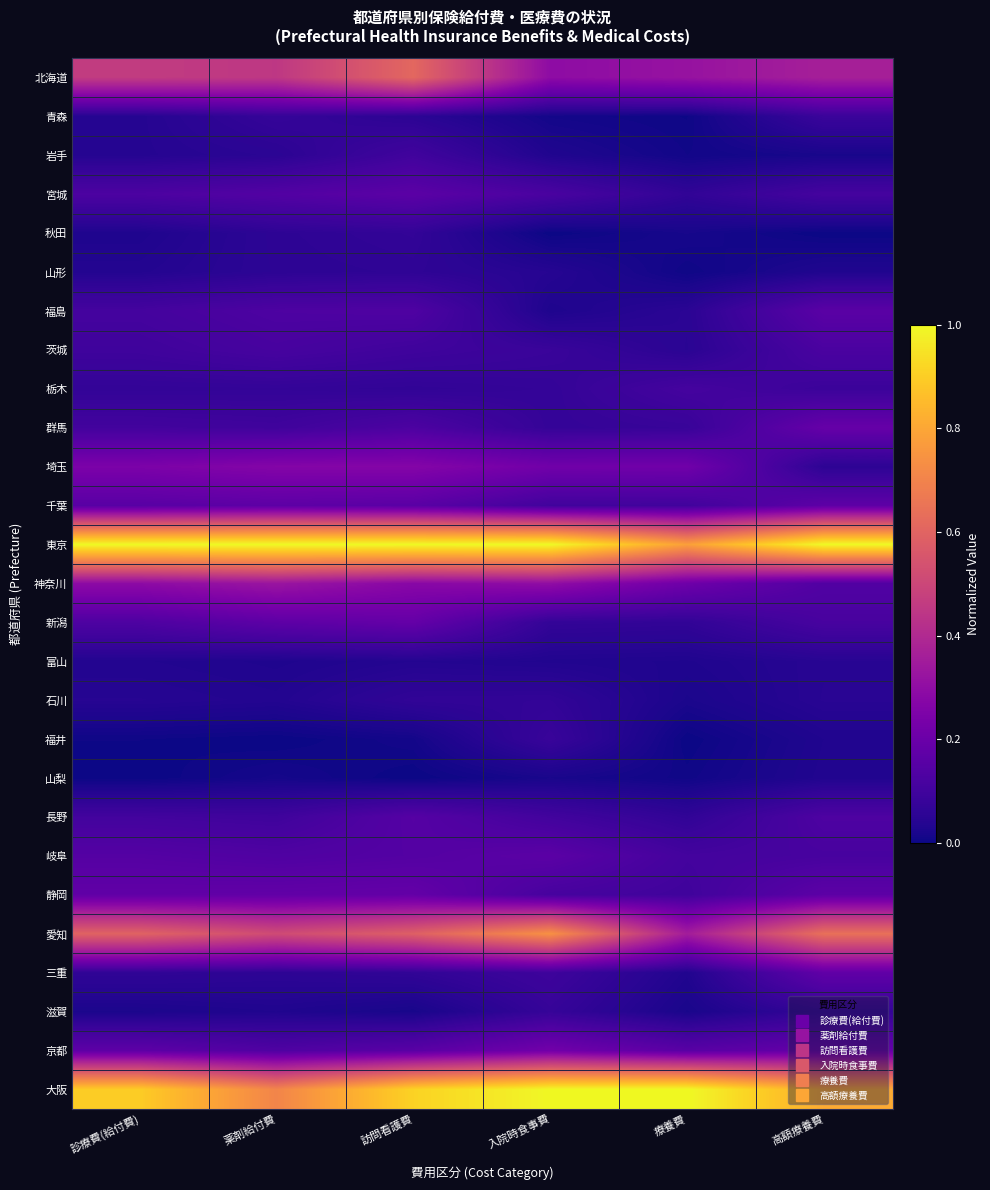

Between 訪問看護費 and 高額療養費, which is larger?

訪問看護費